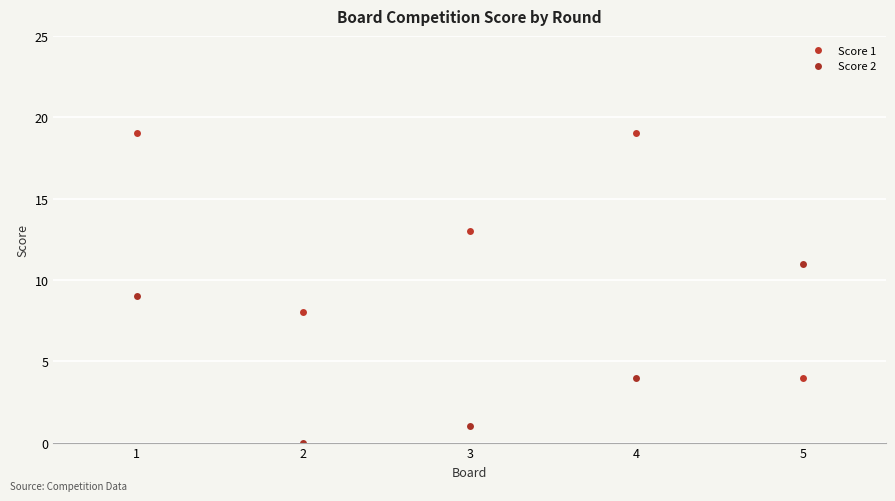

Which series has the largest range (max minus min)?

Score 1